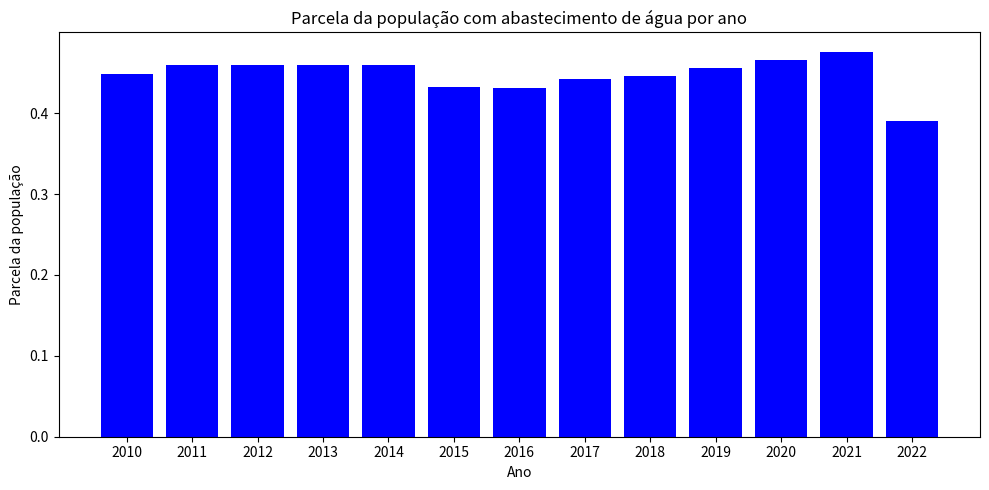

Which category has the lowest value across all series?

2022